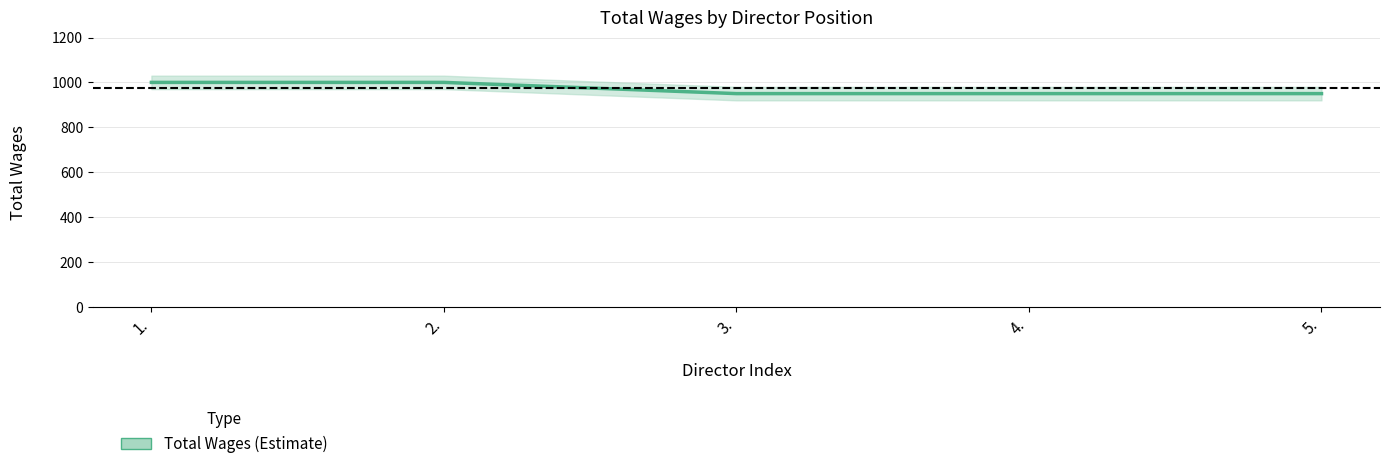

Between 2. and 1., which is larger?

2.